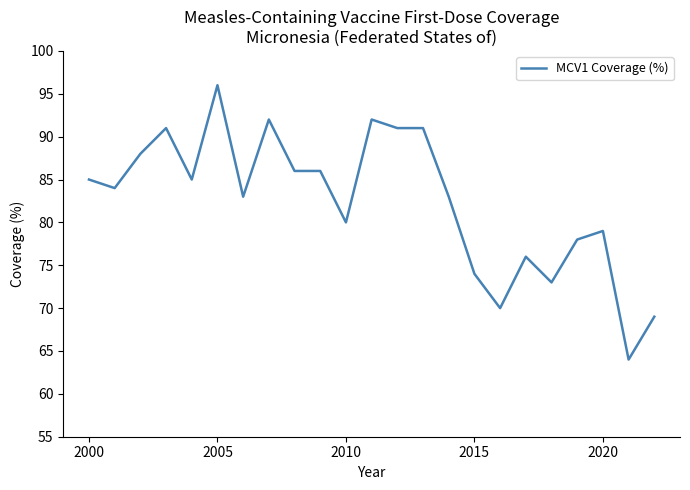

True or false: the data has more than 2 interior local peaks.

True